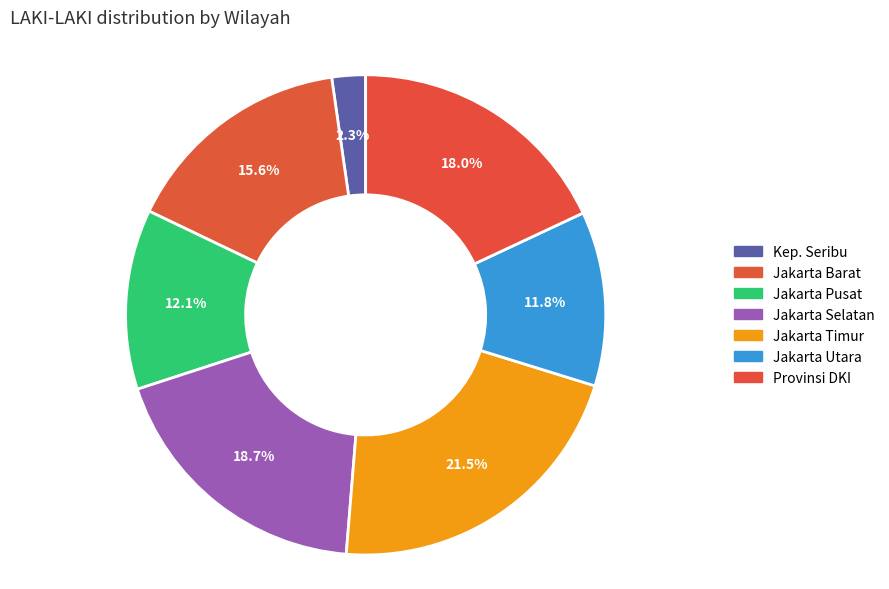

Count the number of slices in the pie.

7